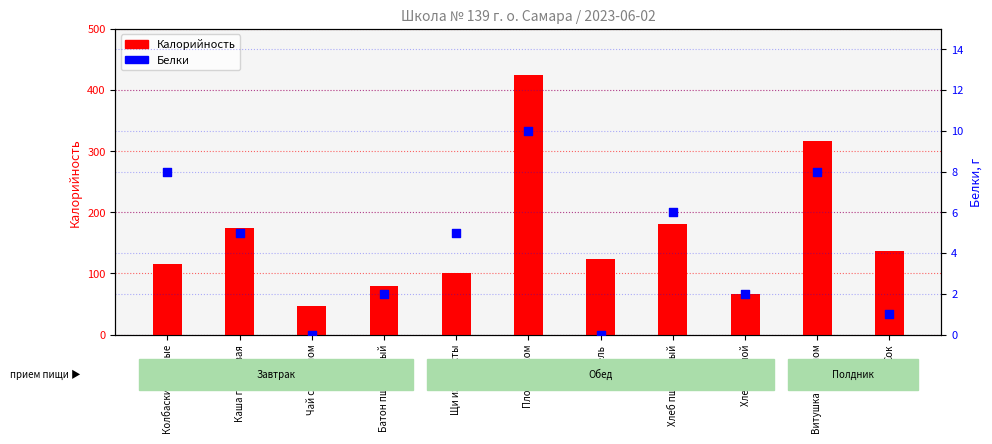

What are all the series names shown in the legend?

Калорийность, Белки